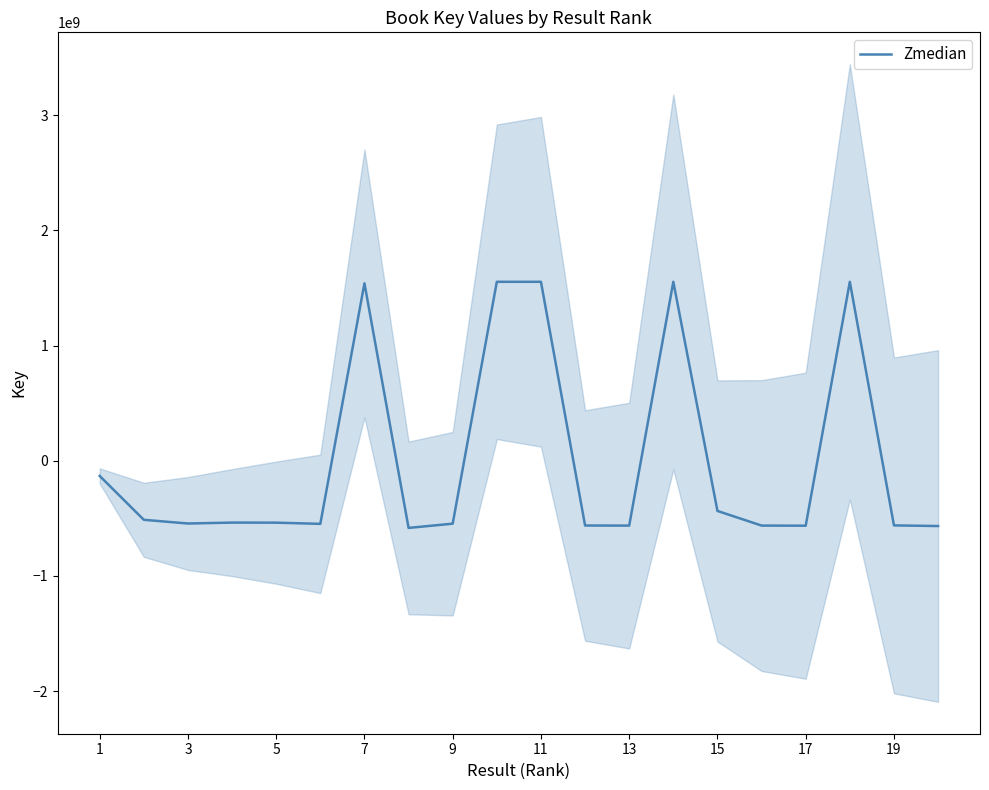

The value of Zmedian at 19 is -222658370.2. True or false?

False